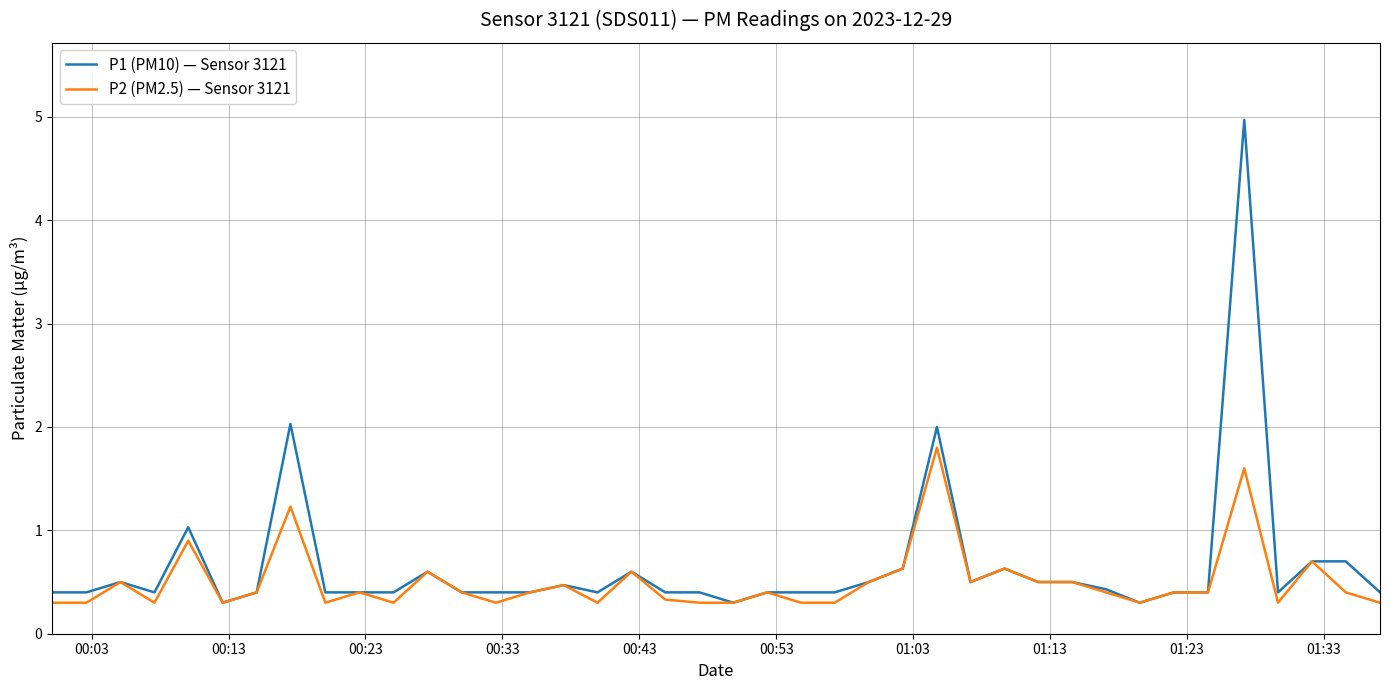

Rank the series by their maximum value, from lowest to highest.

P2 (PM2.5) — Sensor 3121, P1 (PM10) — Sensor 3121